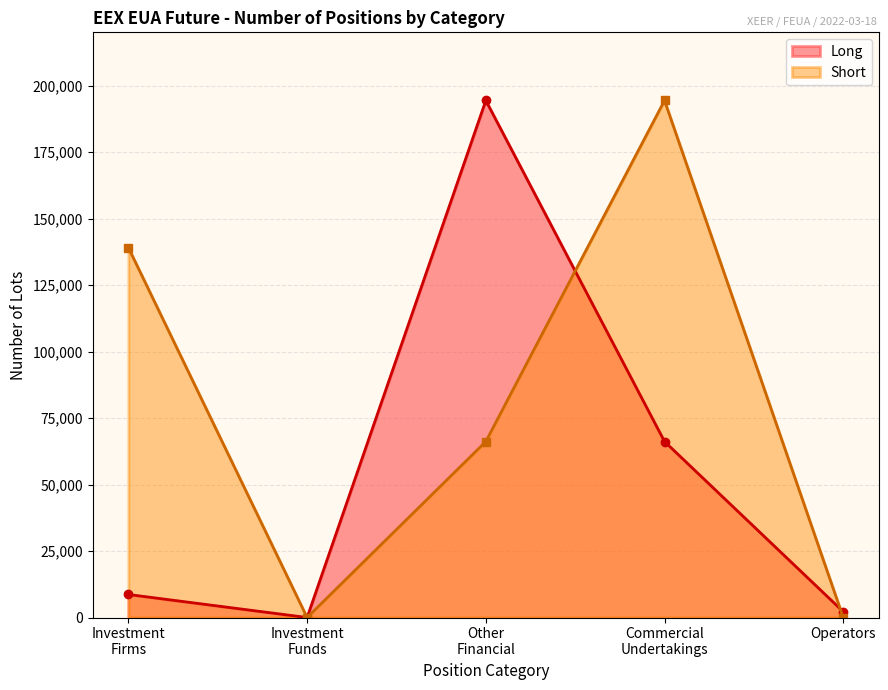

Is it true that Short equals 0.0 at Operators
Long?

True